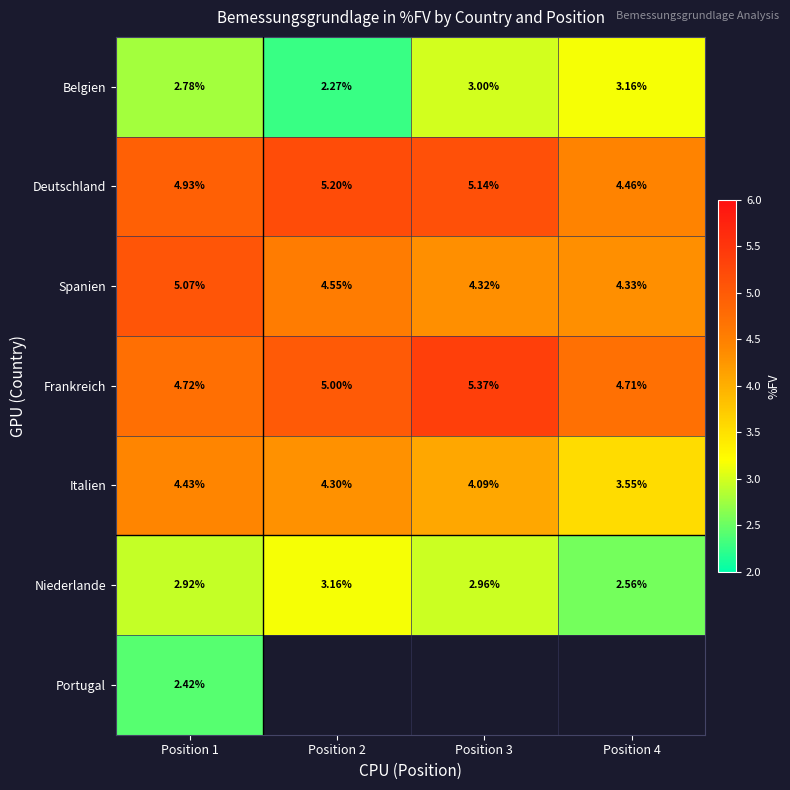

What is the maximum value shown in the chart?

5.4